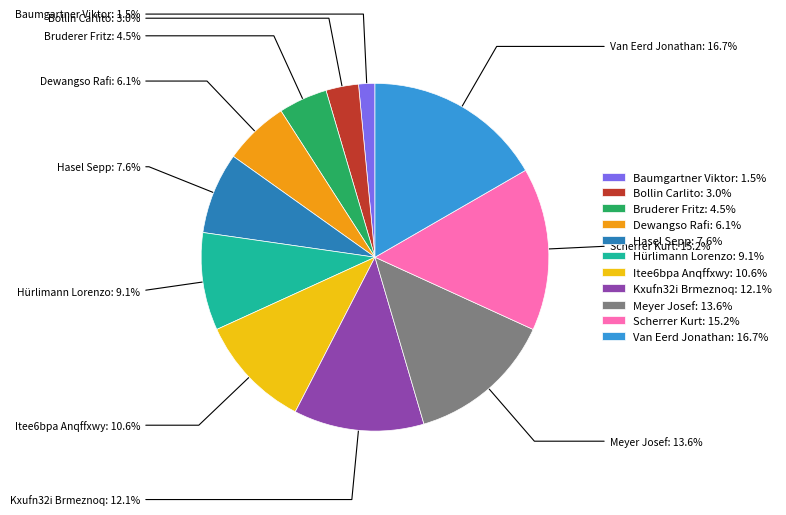

Rank the categories by value from lowest to highest.

Baumgartner Viktor, Bollin Carlito, Bruderer Fritz, Dewangso Rafi, Hasel Sepp, Hürlimann Lorenzo, Itee6bpa Anqffxwy, Kxufn32i Brmeznoq, Meyer Josef, Scherrer Kurt, Van Eerd Jonathan